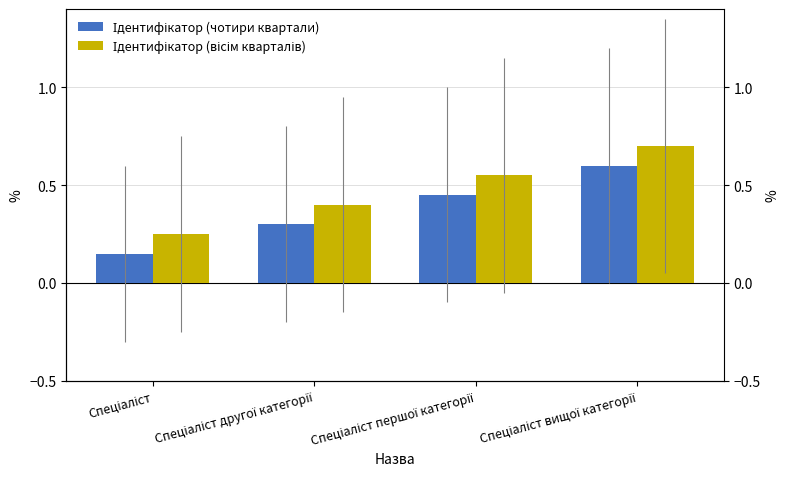

Is it true that Ідентифікатор (чотири квартали) equals 0.6 at Спеціаліст вищої категорії?

True